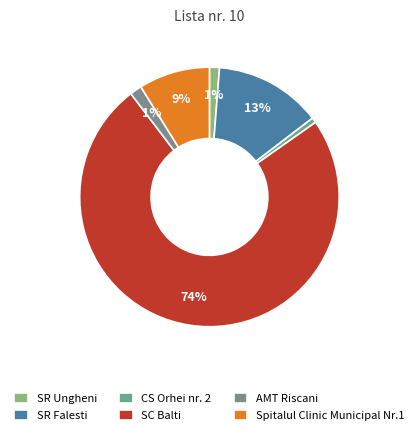

How many slices are in this pie chart?

6